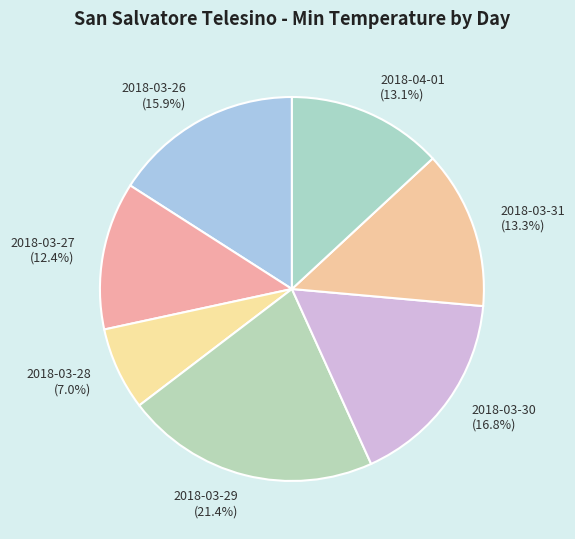

Which slice is the smallest?

2018-03-28